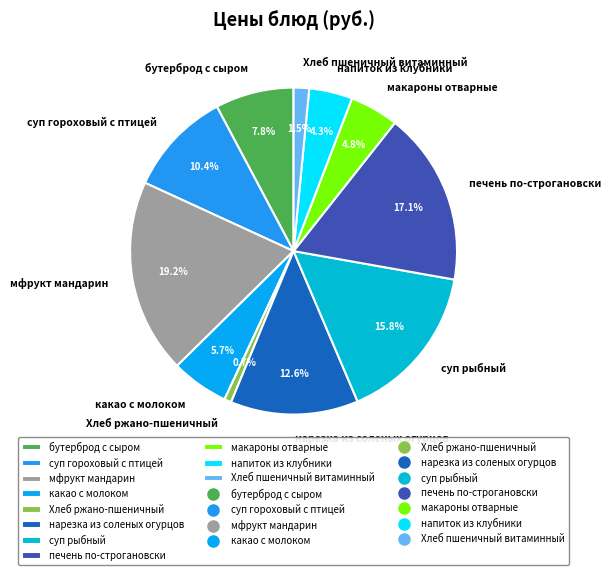

How many segments does this pie chart have?

11